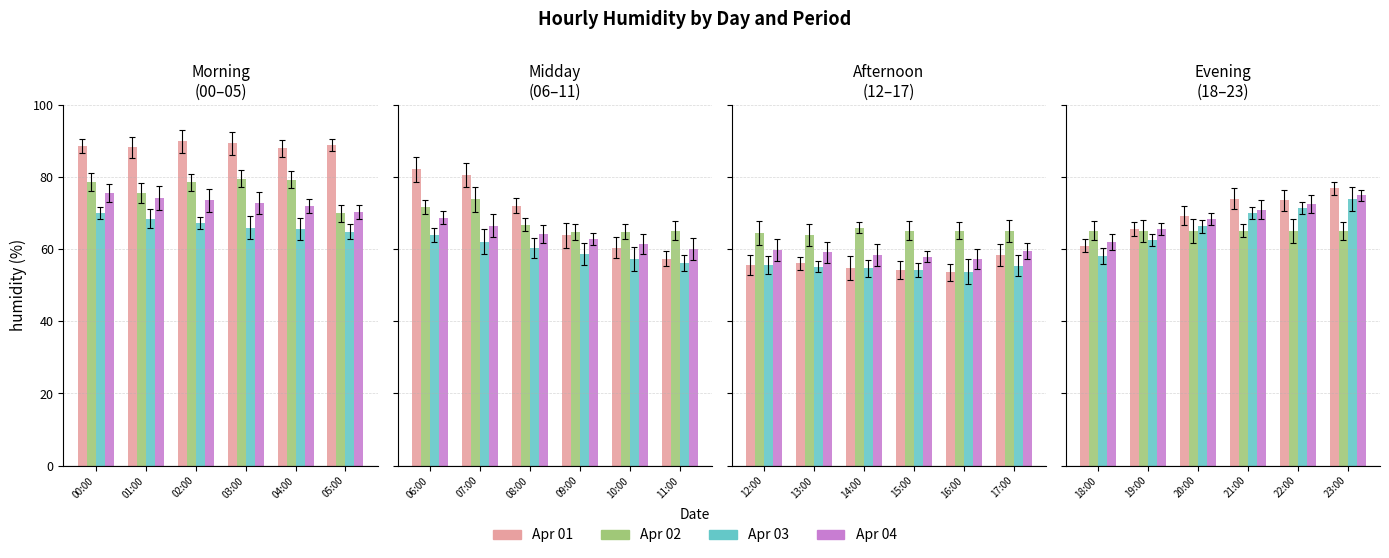

How many bars are there in each group?

4